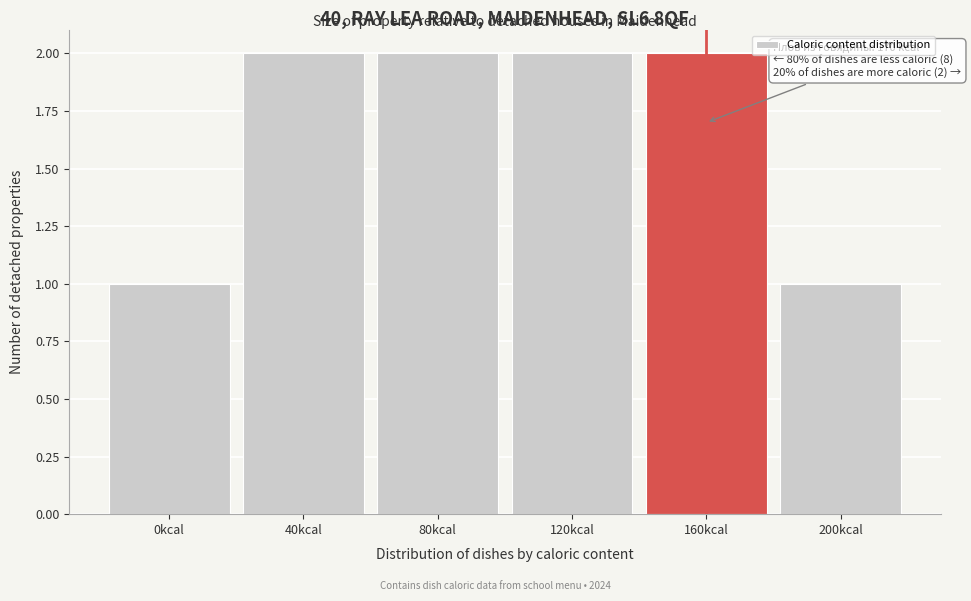

Reading left to right, list all the values displayed in this chart.

0kcal=1	40kcal=2	80kcal=2	120kcal=2	160kcal=2	200kcal=1